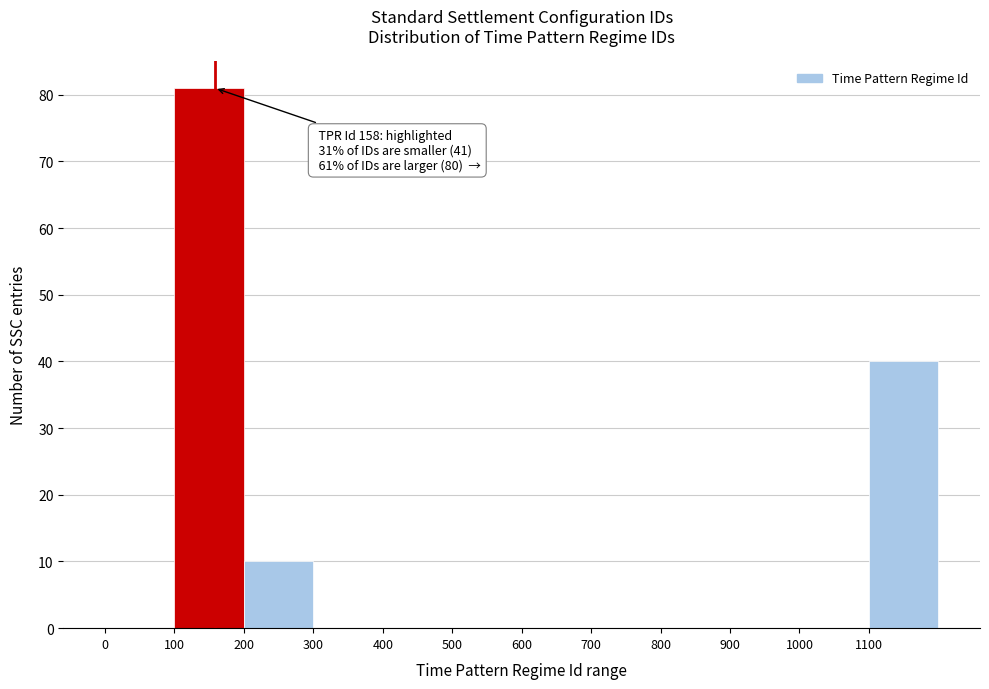

Over which range of the x-axis is the bar tallest?

100 to 200